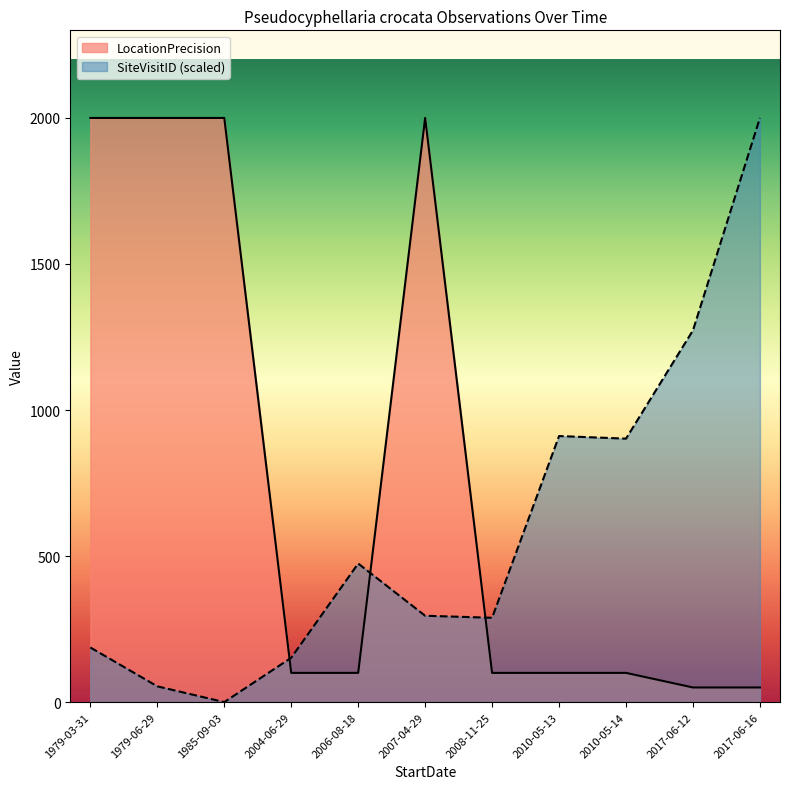

What is the difference between the highest and lowest values at 2006-08-18?

374.4